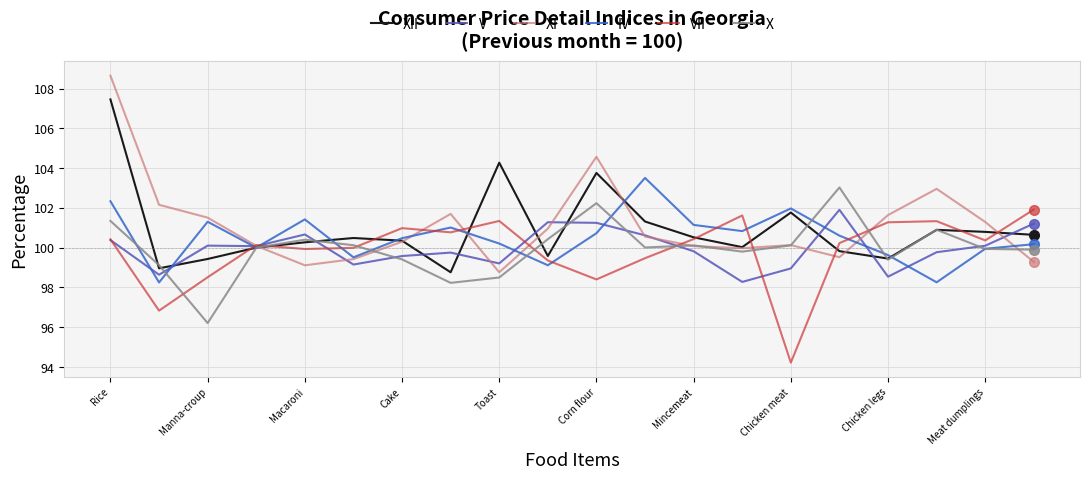

At how many categories does at least one series exceed 104?

3